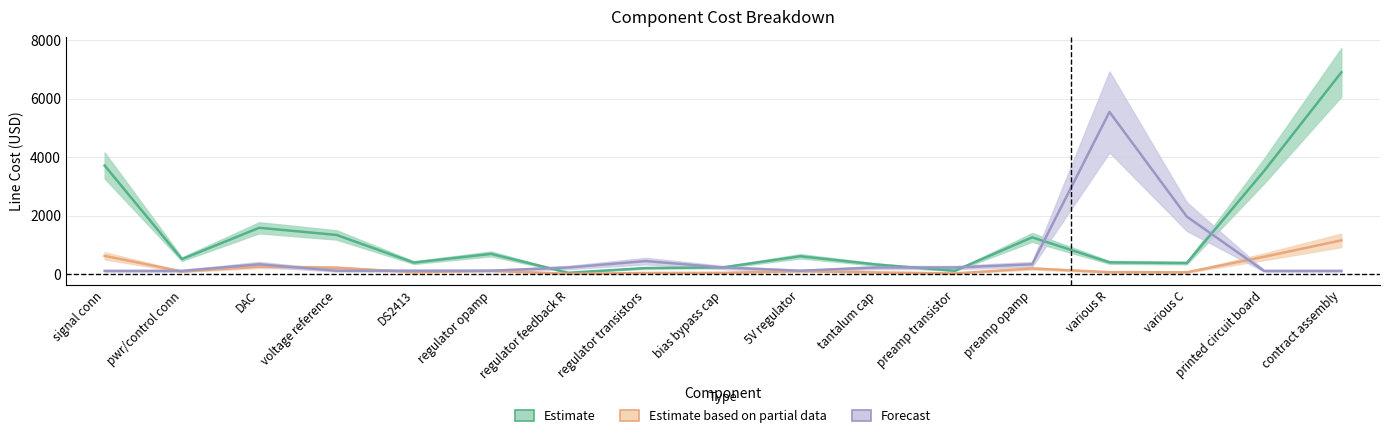

Which series has the largest range (max minus min)?

Line cost